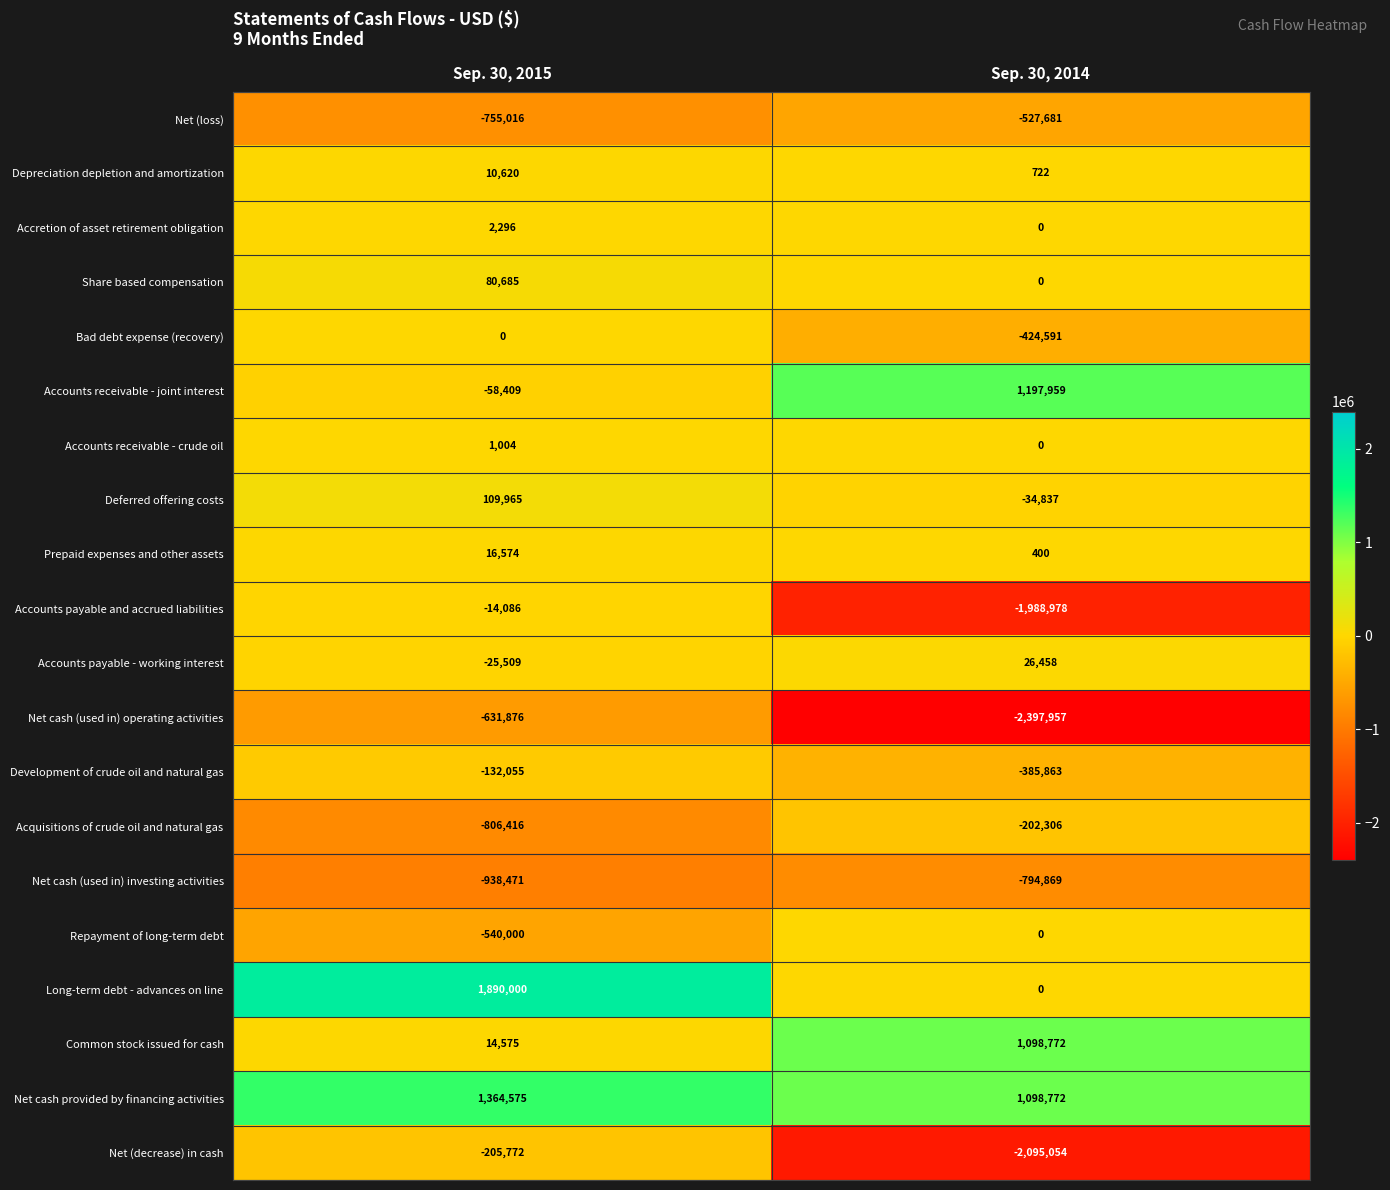

What is the sum of the Repayment of long-term debt values at Sep. 30, 2015 and Sep. 30, 2014?

-540000